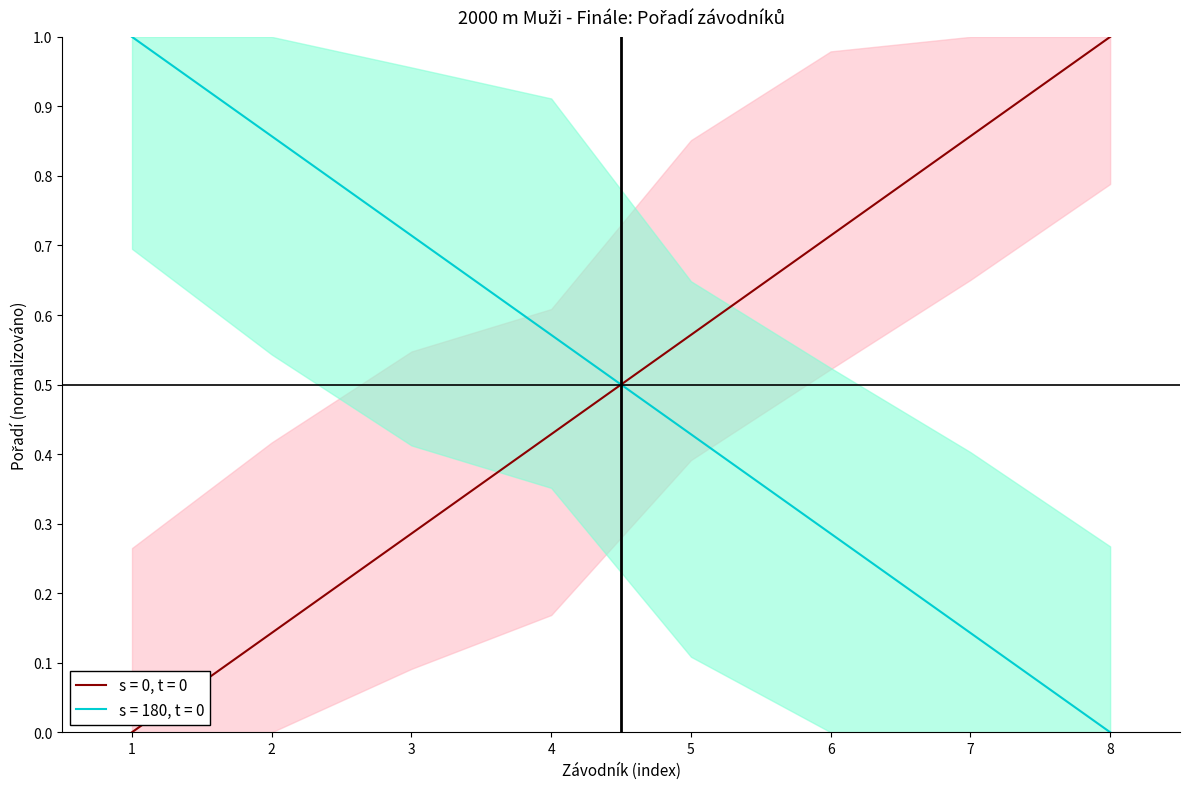

What is the highest value of the s = 180, t = 0 series?

1.0